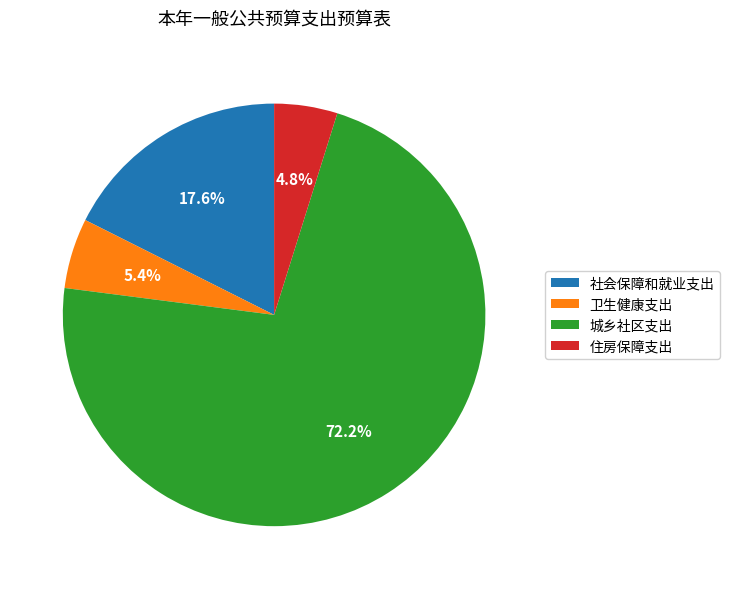

What is the ratio of the value at 城乡社区支出 to the value at 卫生健康支出?

13.4